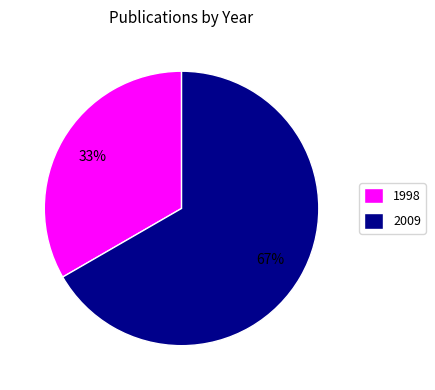

Rank the categories by value from highest to lowest.

2009, 1998